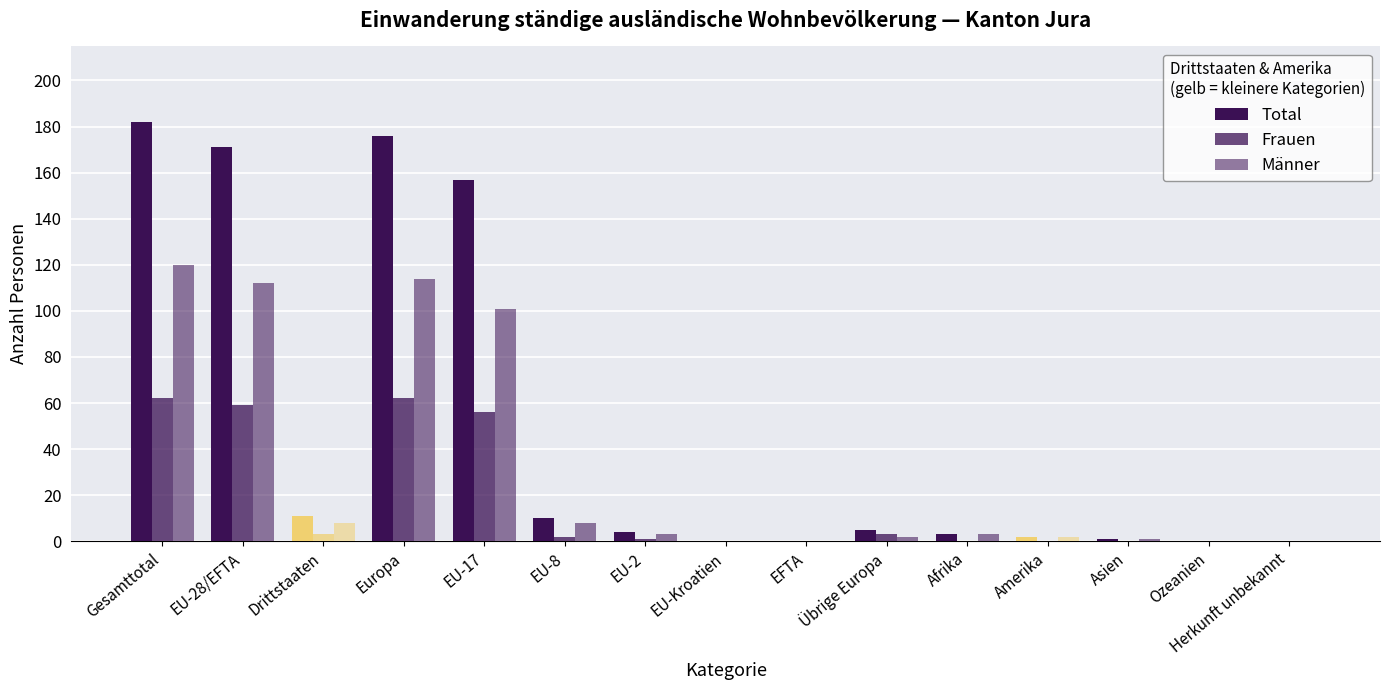

What is the difference between the Männer values at Übrige Europa and EU-28/EFTA?

110